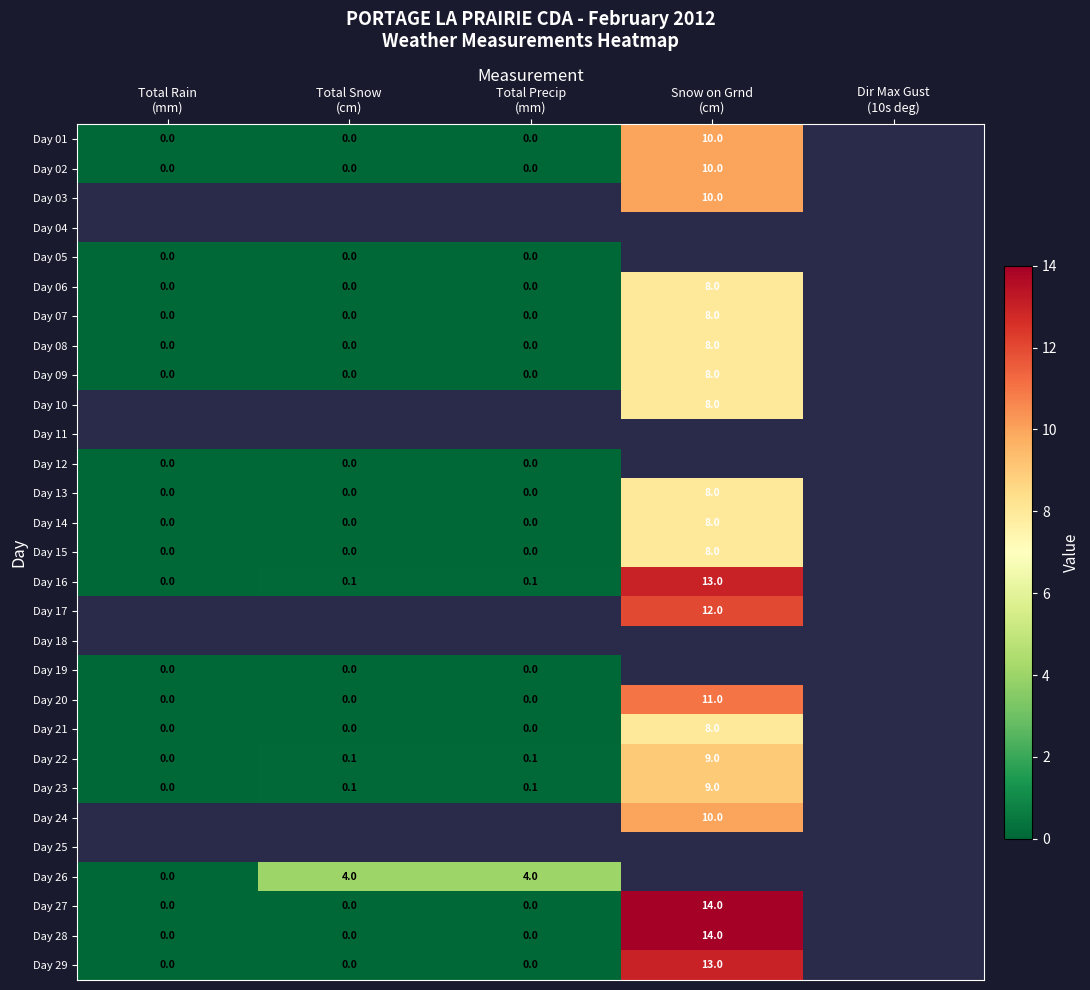

Which label corresponds to the largest value in the chart?

Snow on Grnd
(cm)